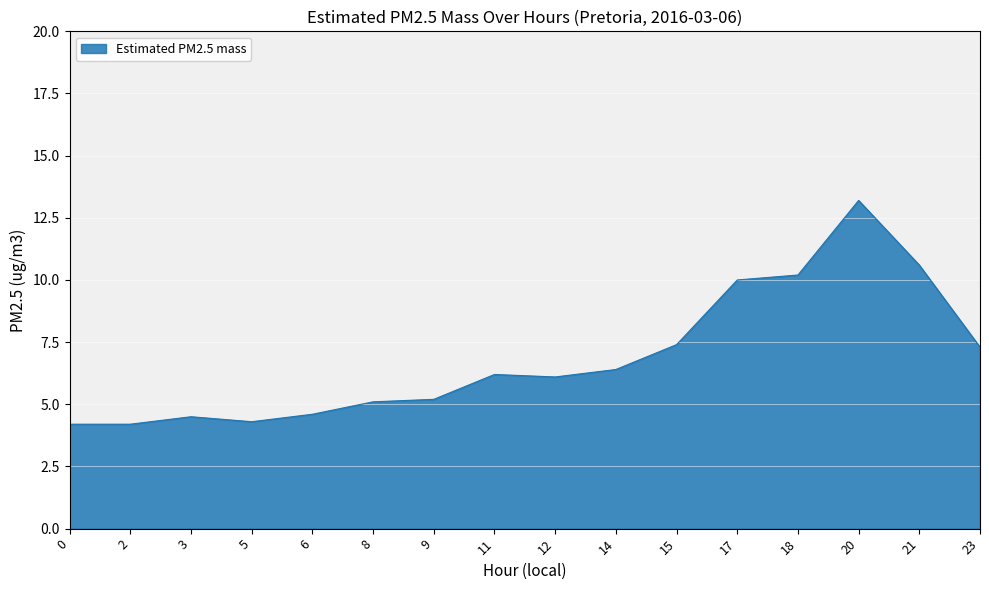

The chart shows a value of 3.9 at 23. True or false?

False